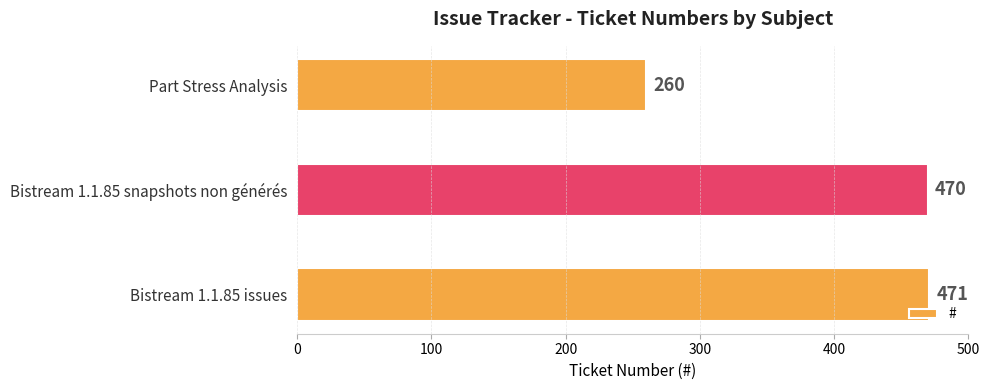

Is it true that the value at Bistream 1.1.85 snapshots non générés is 470?

True